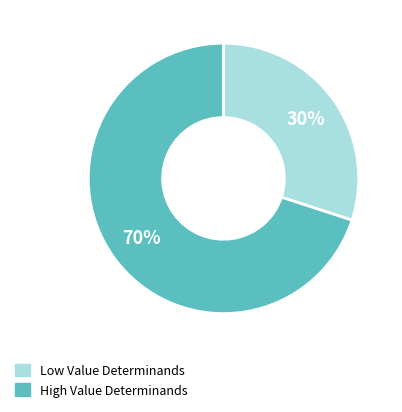

How many slices are in this pie chart?

2